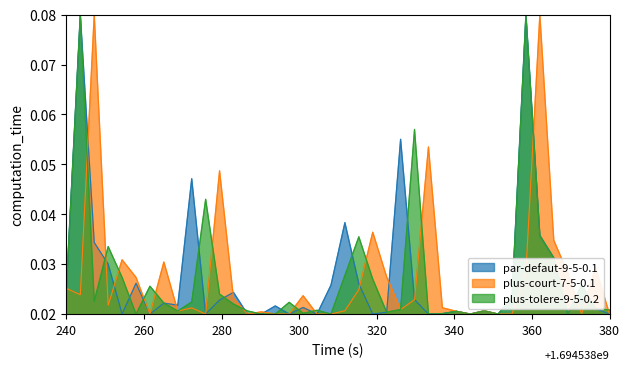

Does the chart display data point markers on the line(s)?

No